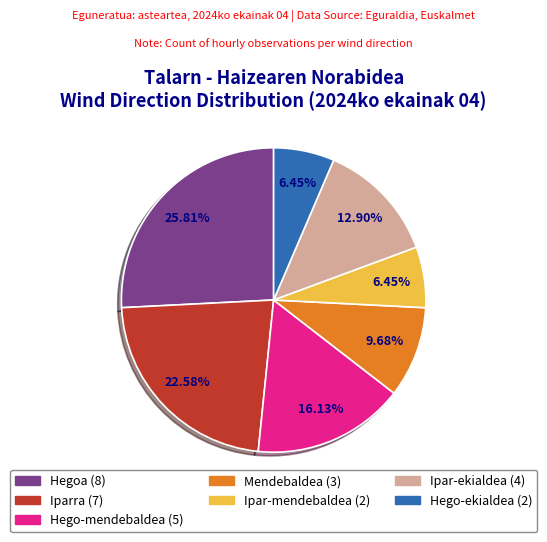

How many slices are in this pie chart?

7